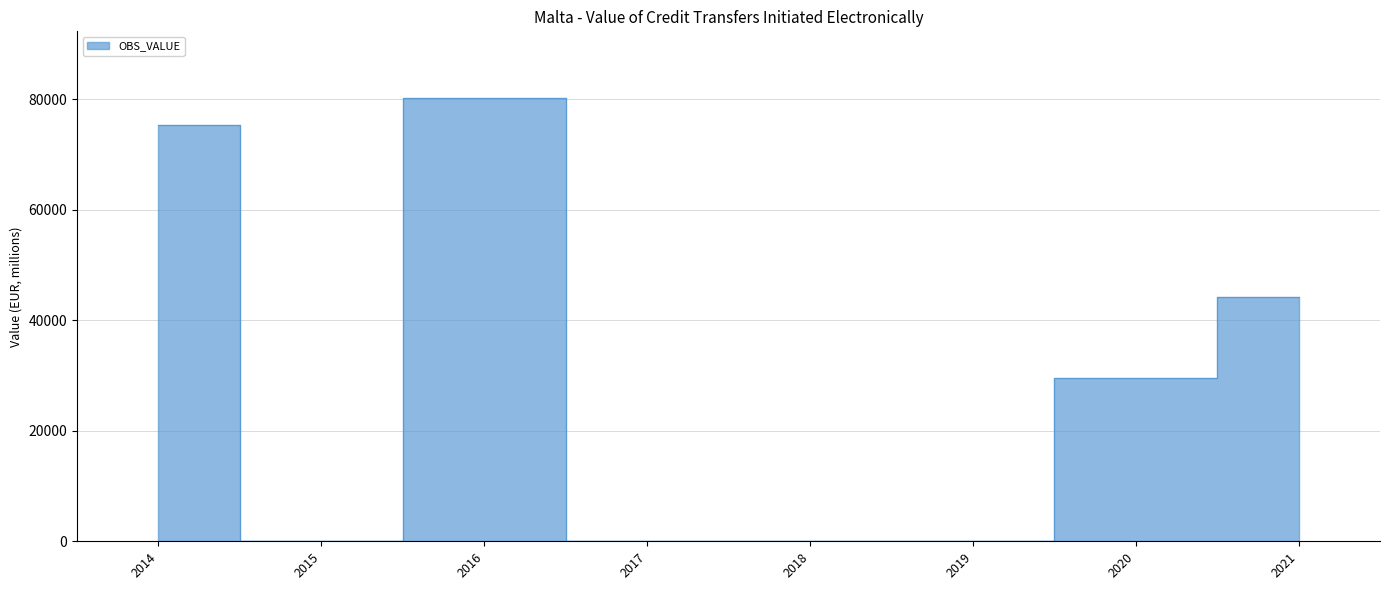

What is the difference between the maximum and second lowest values?

80208.7